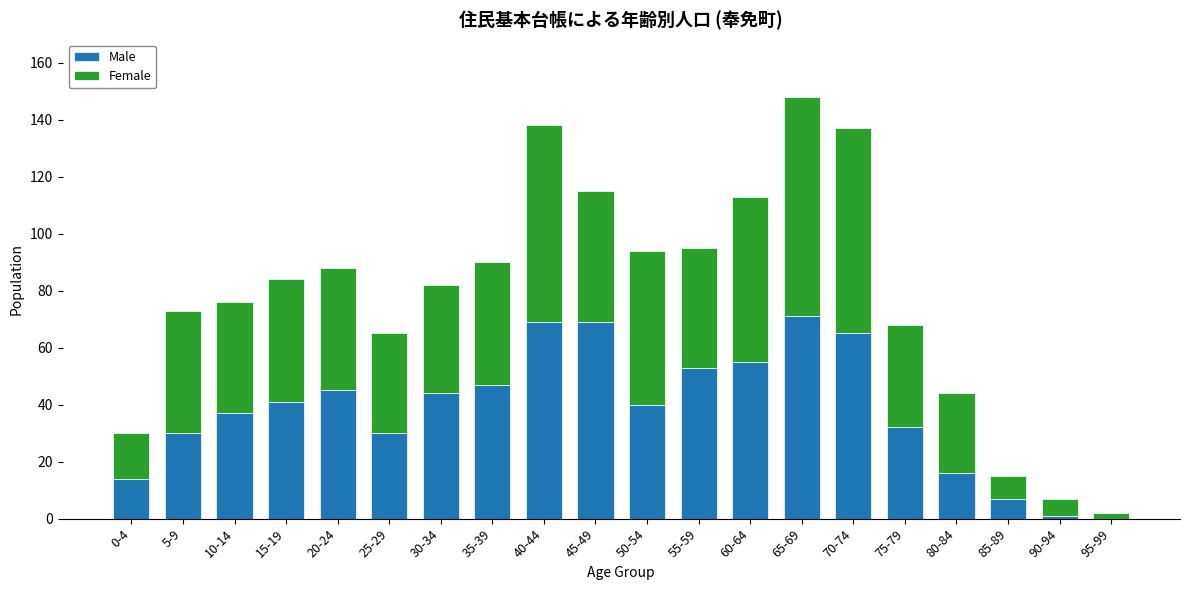

How many distinct data groups are displayed?

2